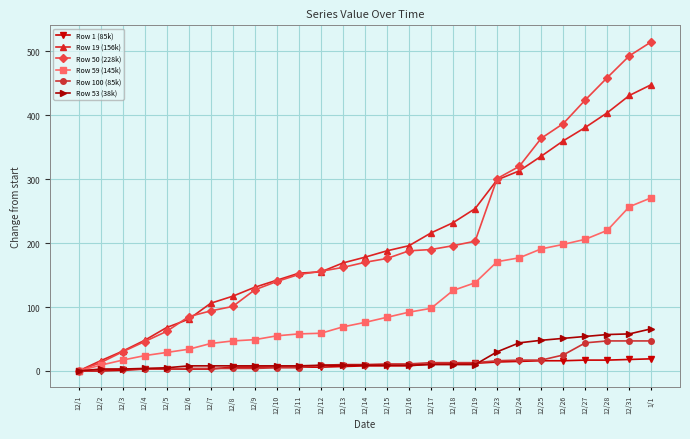

How many lines are shown in the chart?

6